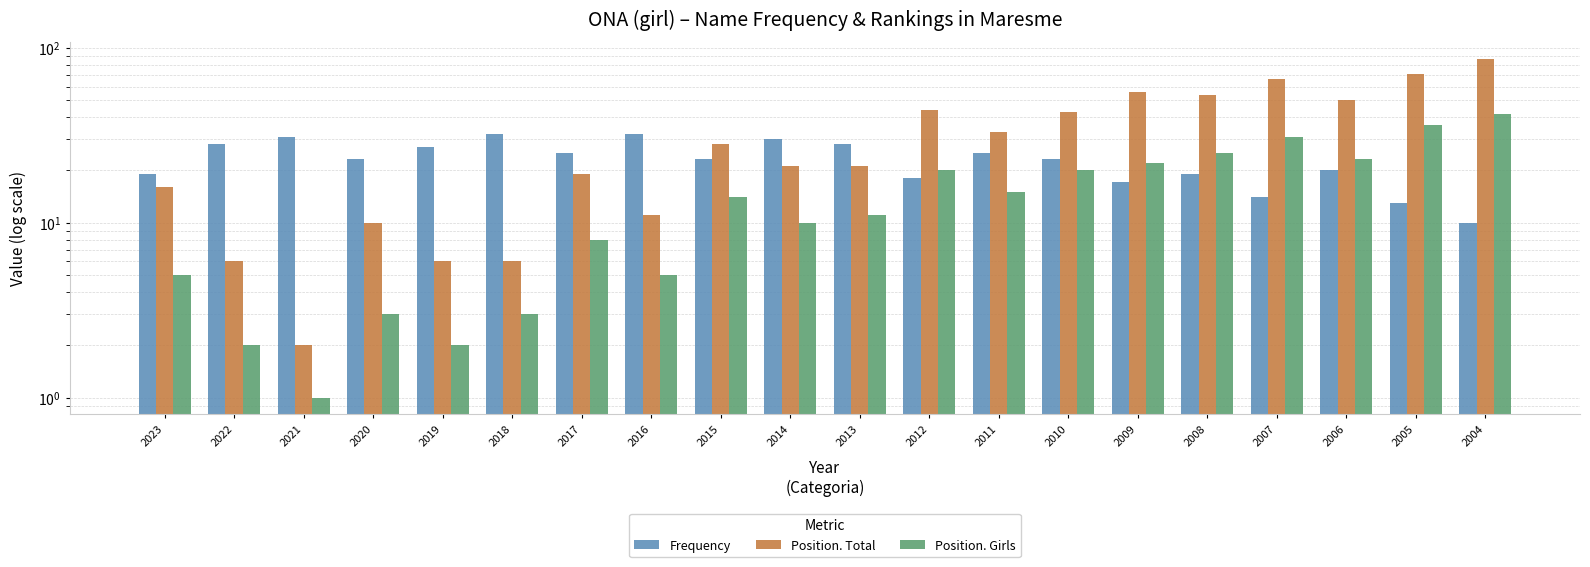

Between 2004 and 2010, which is larger?

2010